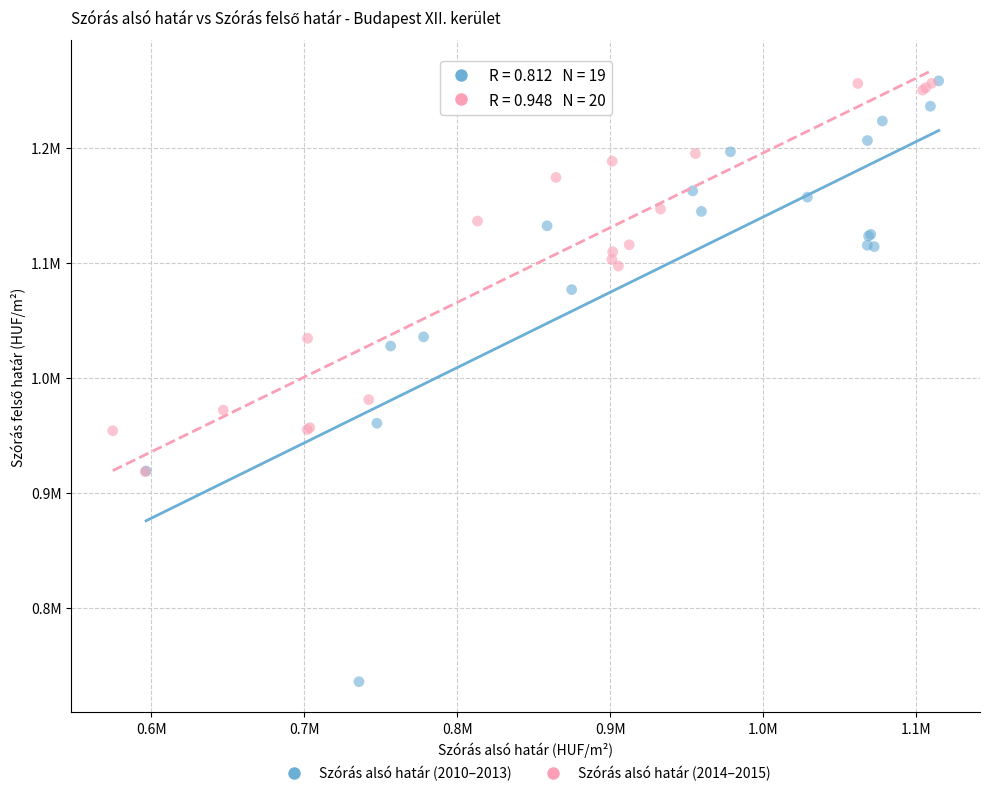

What are all the series names shown in the legend?

Szórás alsó határ (2010–2013), Szórás alsó határ (2014–2015)